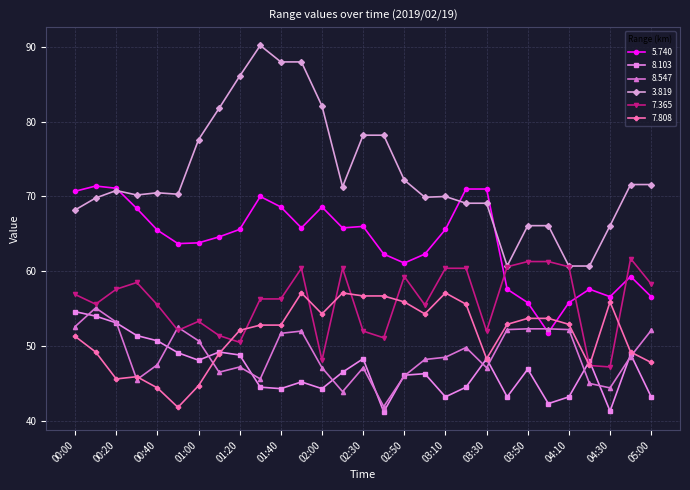

Which series has the widest spread of values?

3.819